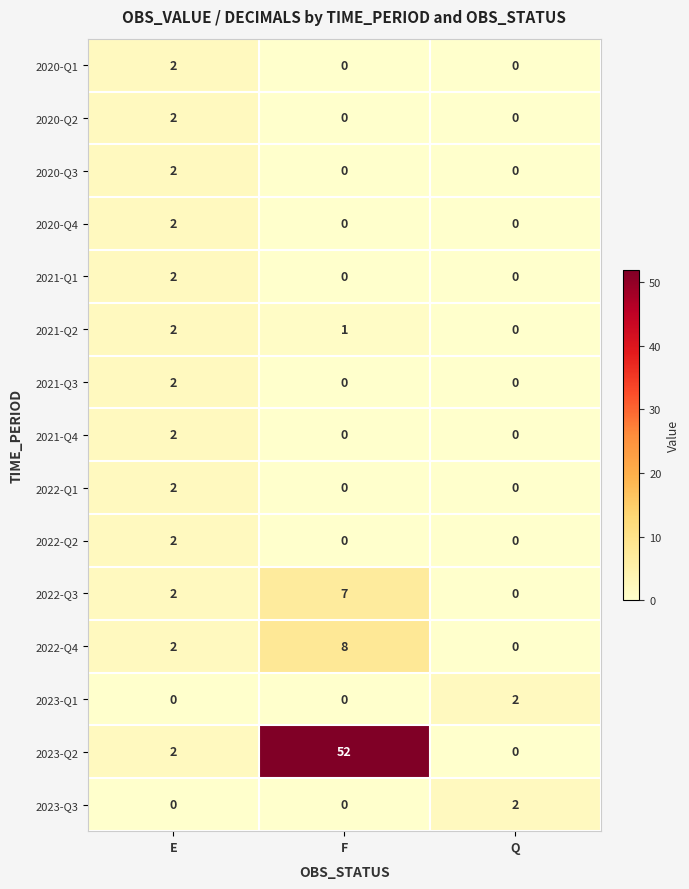

List the labels in order of 2022-Q4 value, largest first.

F, E, Q